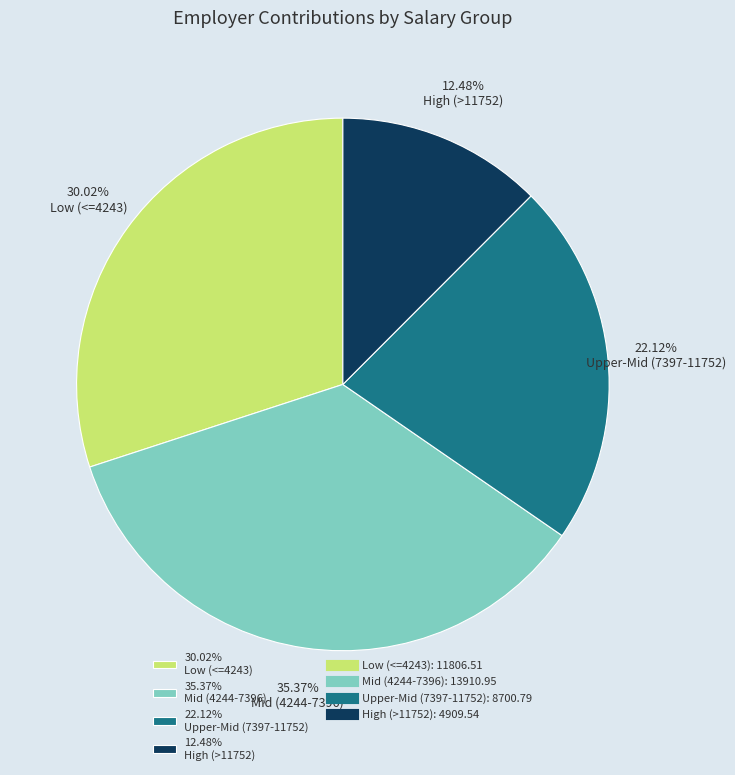

Is 30.02% Low (<=4243) the majority of the pie?

No